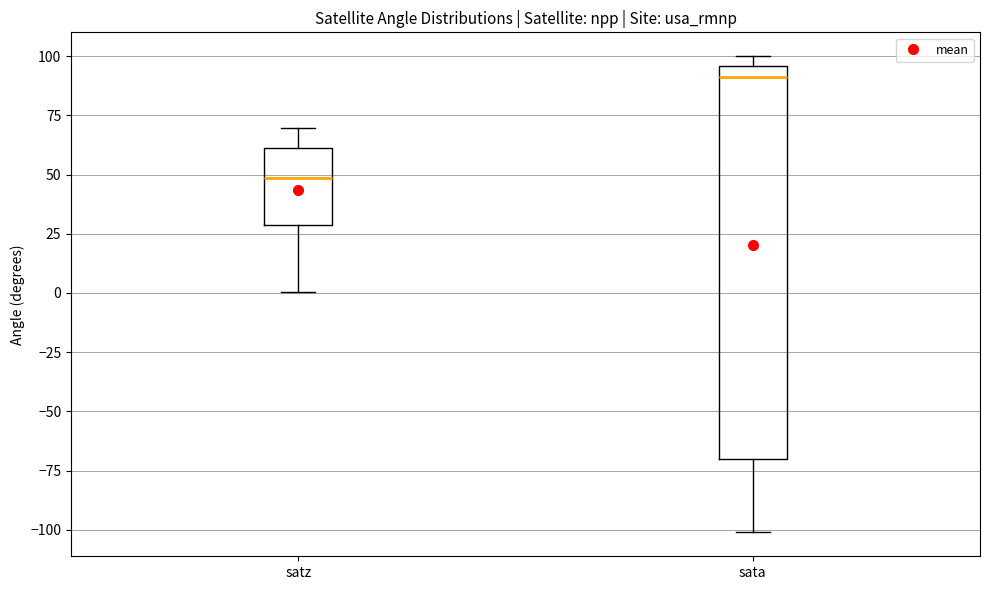

Which box is the tallest, from its lower edge to its upper edge?

sata